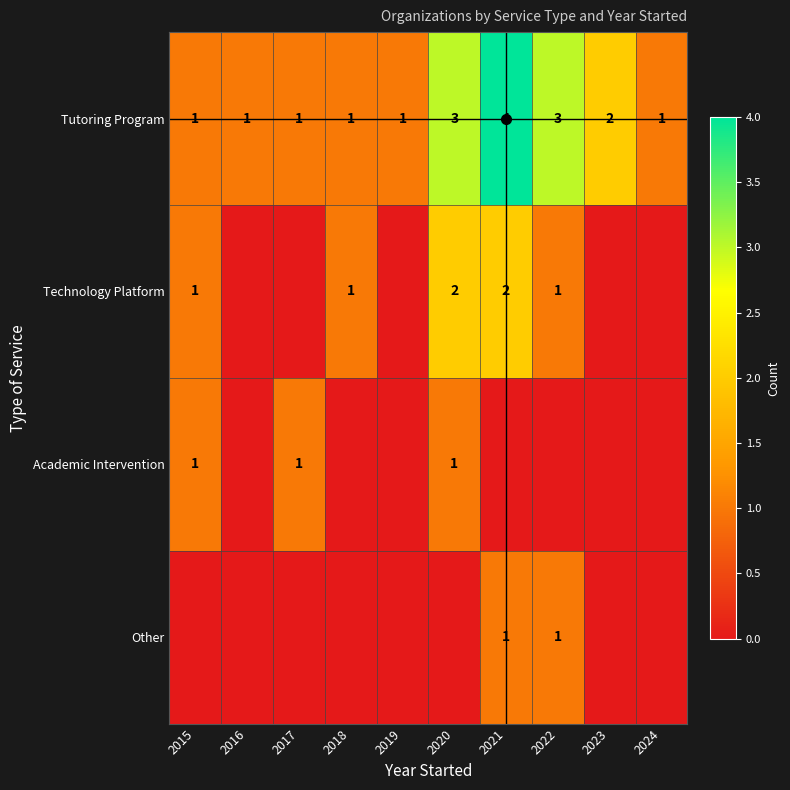

Is it true that Tutoring Program equals 5 at 2022?

False